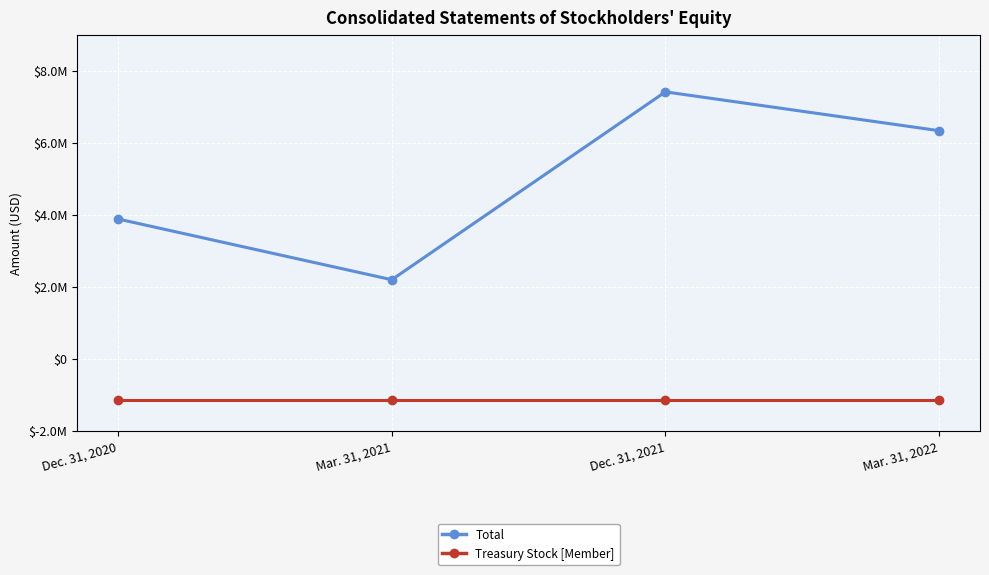

At Mar. 31, 2022, list the series in order from largest to smallest.

Total, Treasury Stock [Member]